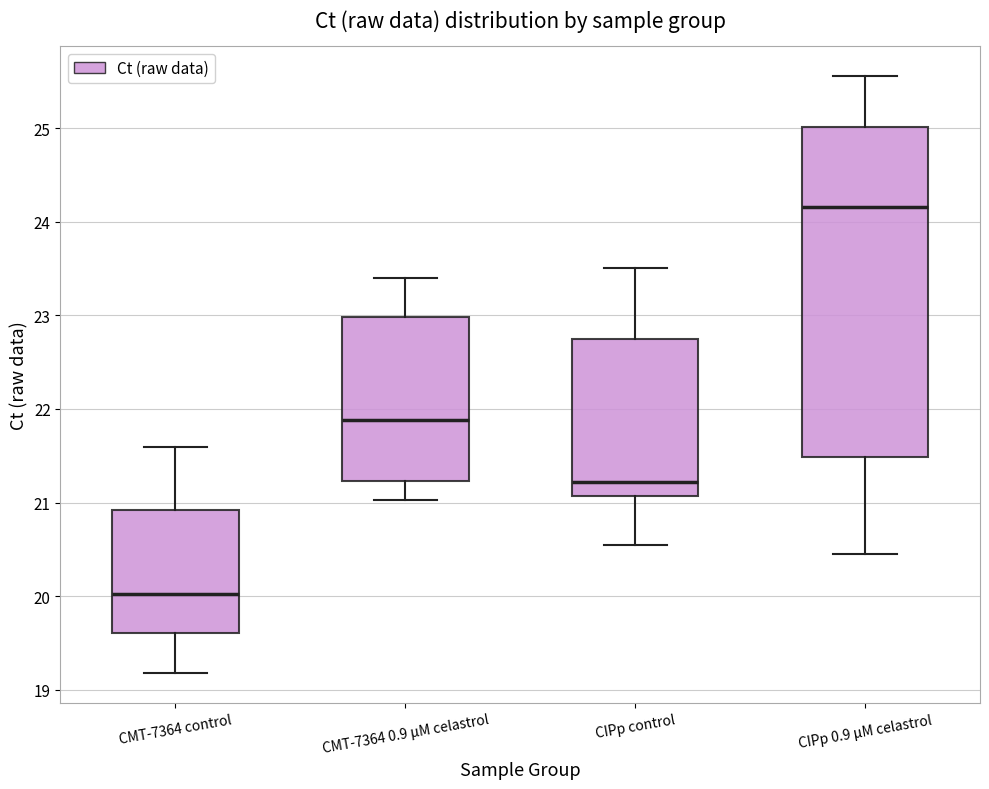

Which box is the tallest, from its lower edge to its upper edge?

CIPp 0.9 μM celastrol